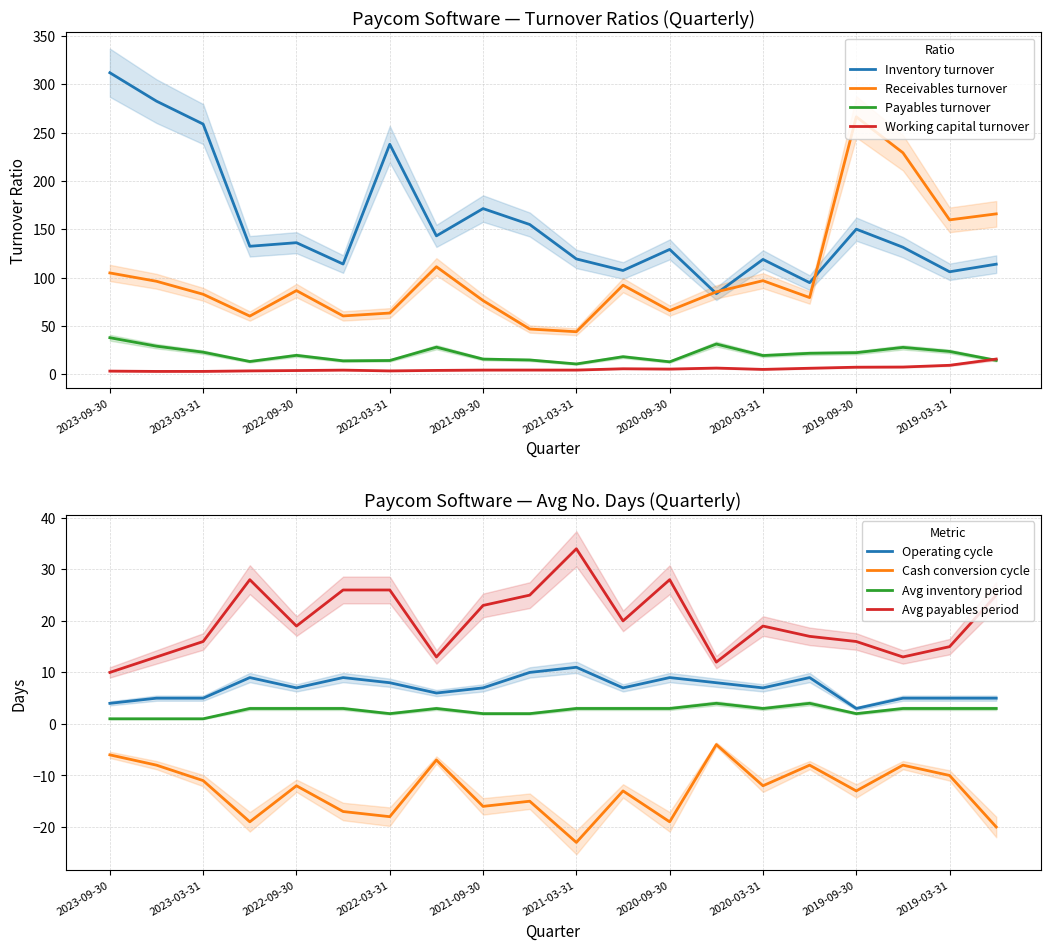

What is the value of the Payables turnover point at the 5th from the left?

19.6